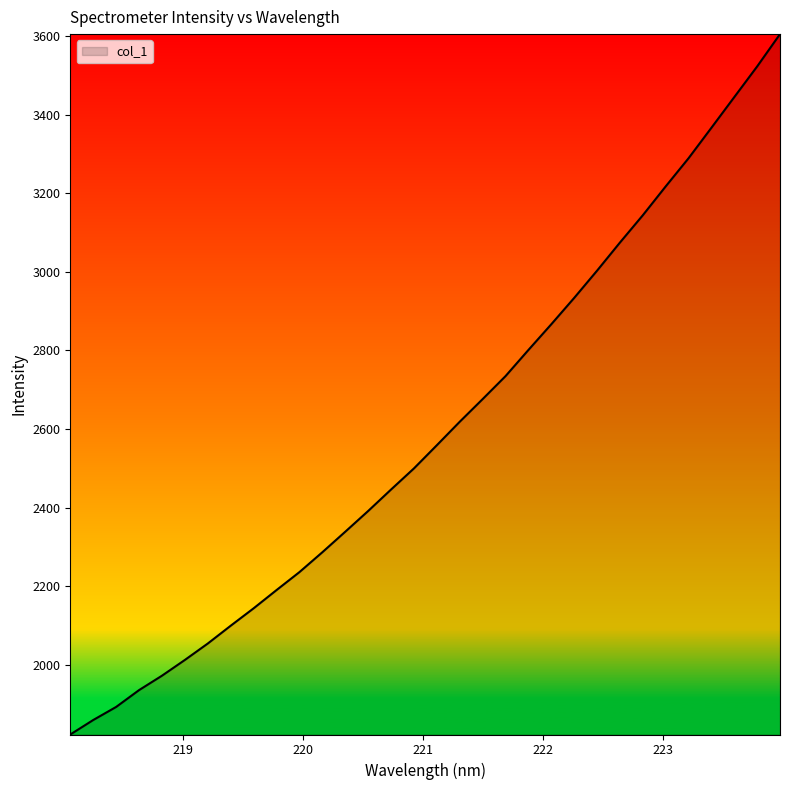

What is the maximum value shown in the chart?

3605.7